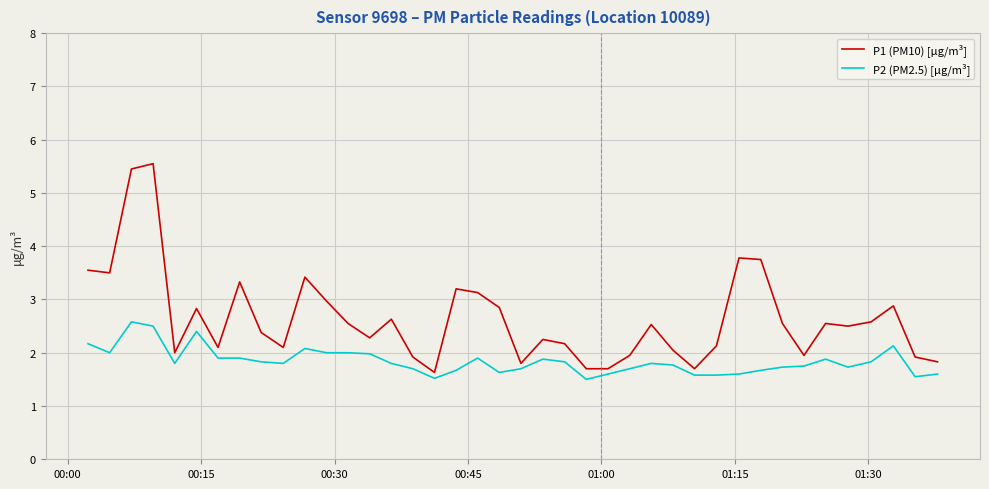

Count the number of categories in the chart.

40